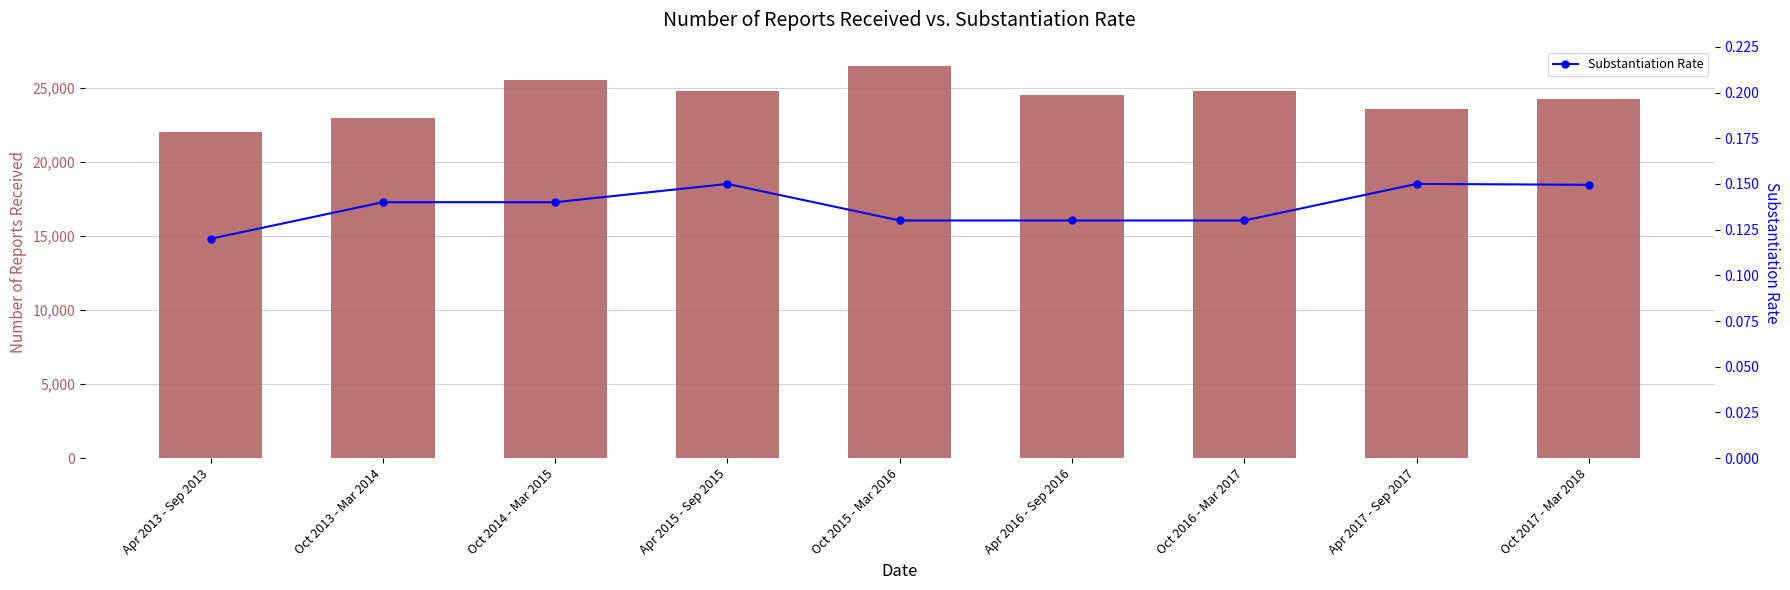

At Oct 2015 - Mar 2016, list the series in order from largest to smallest.

Number of Reports Received, Substantiation Rate